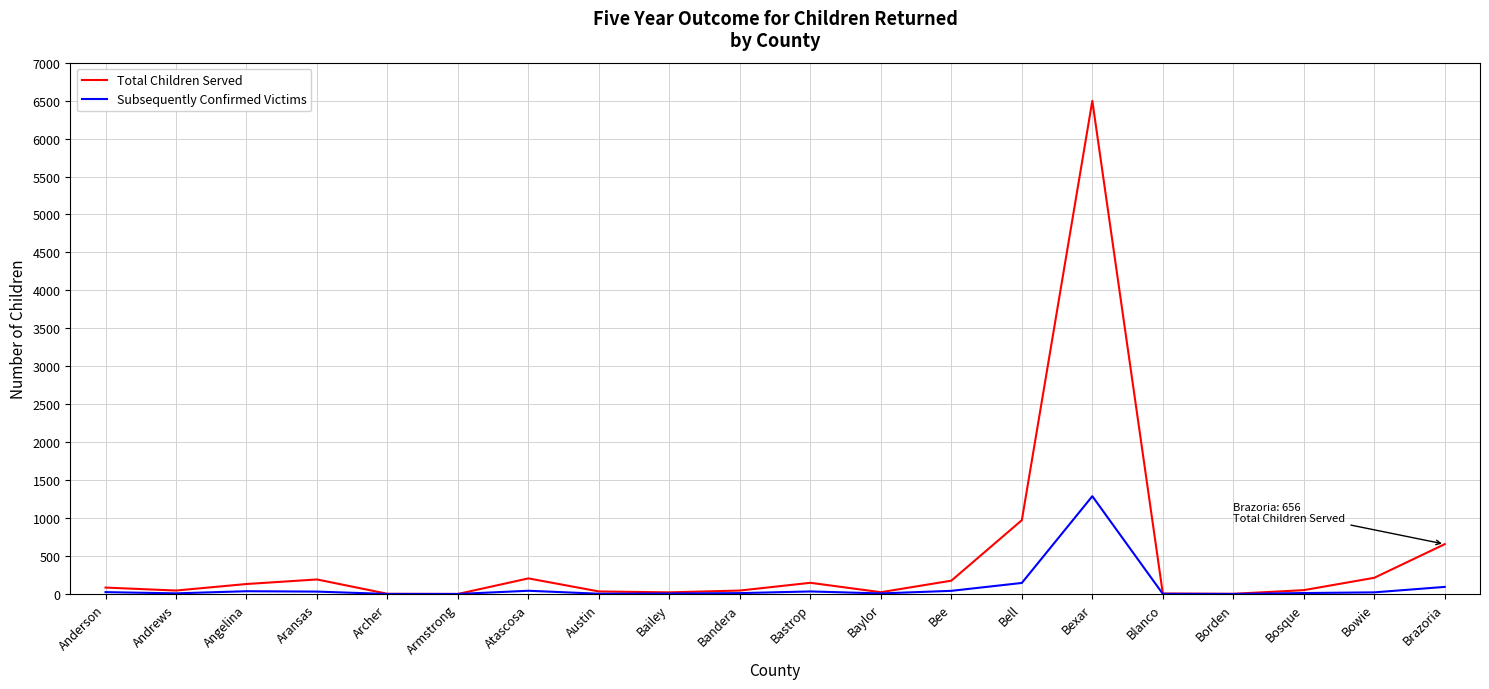

Which series has the widest spread of values?

Total Children Served